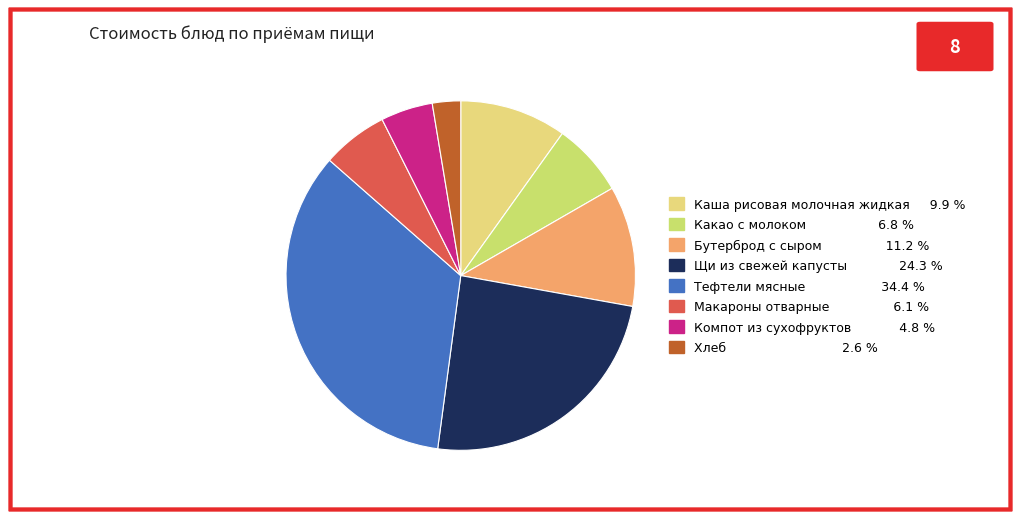

Combined, do Какао с молоком and Бутерброд с сыром account for over 50%?

No